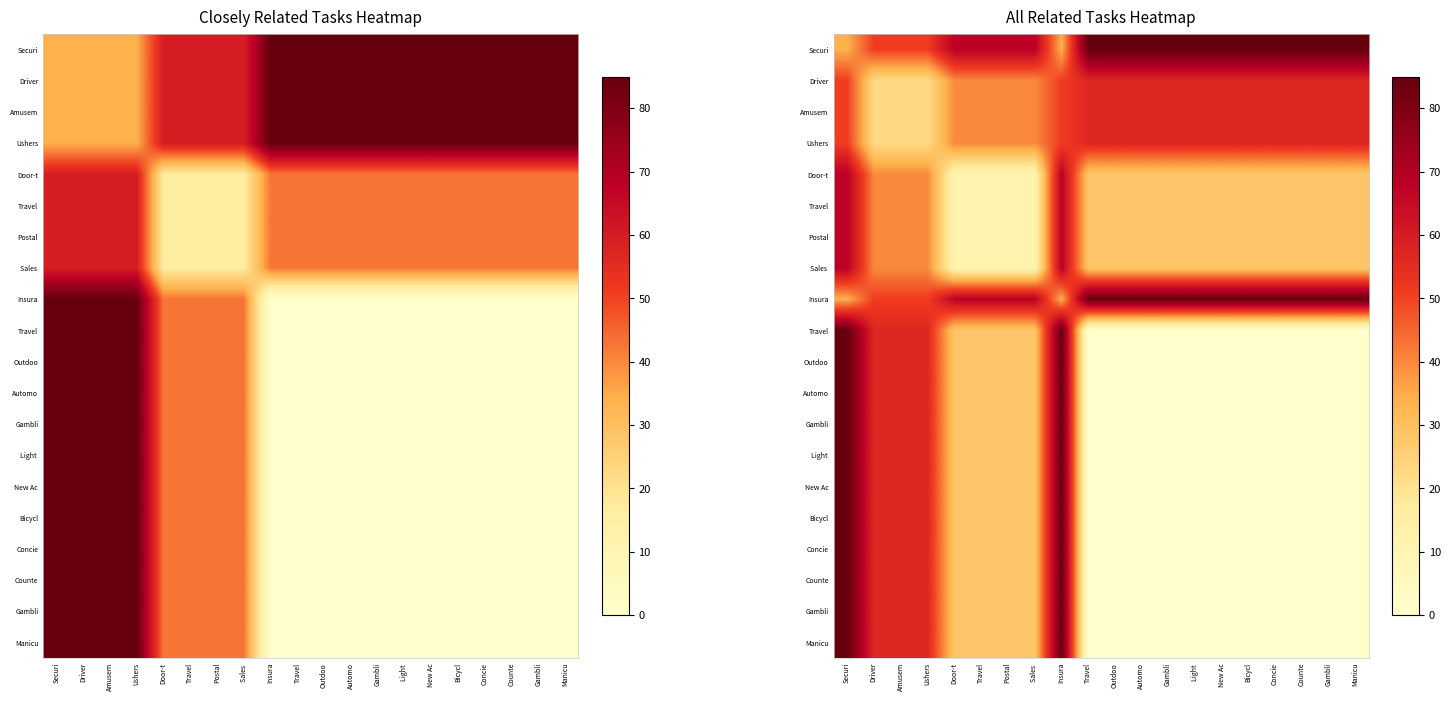

At how many categories does at least one series exceed 2?

20